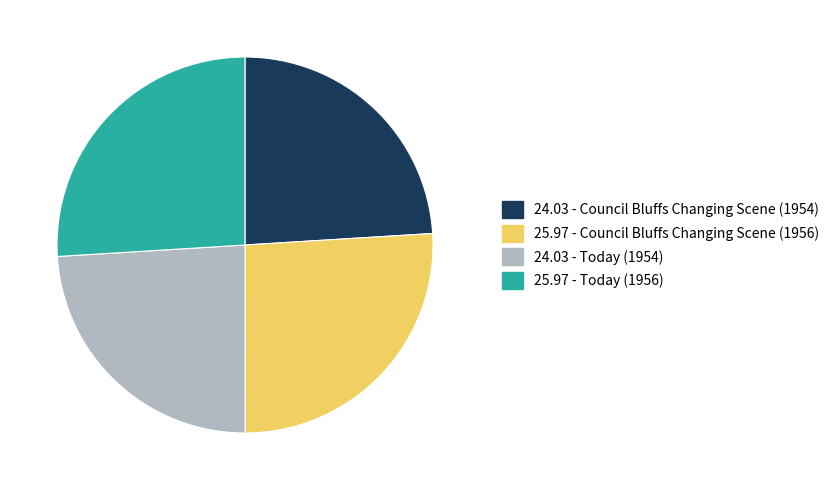

Is there any slice that represents more than half of the pie?

No